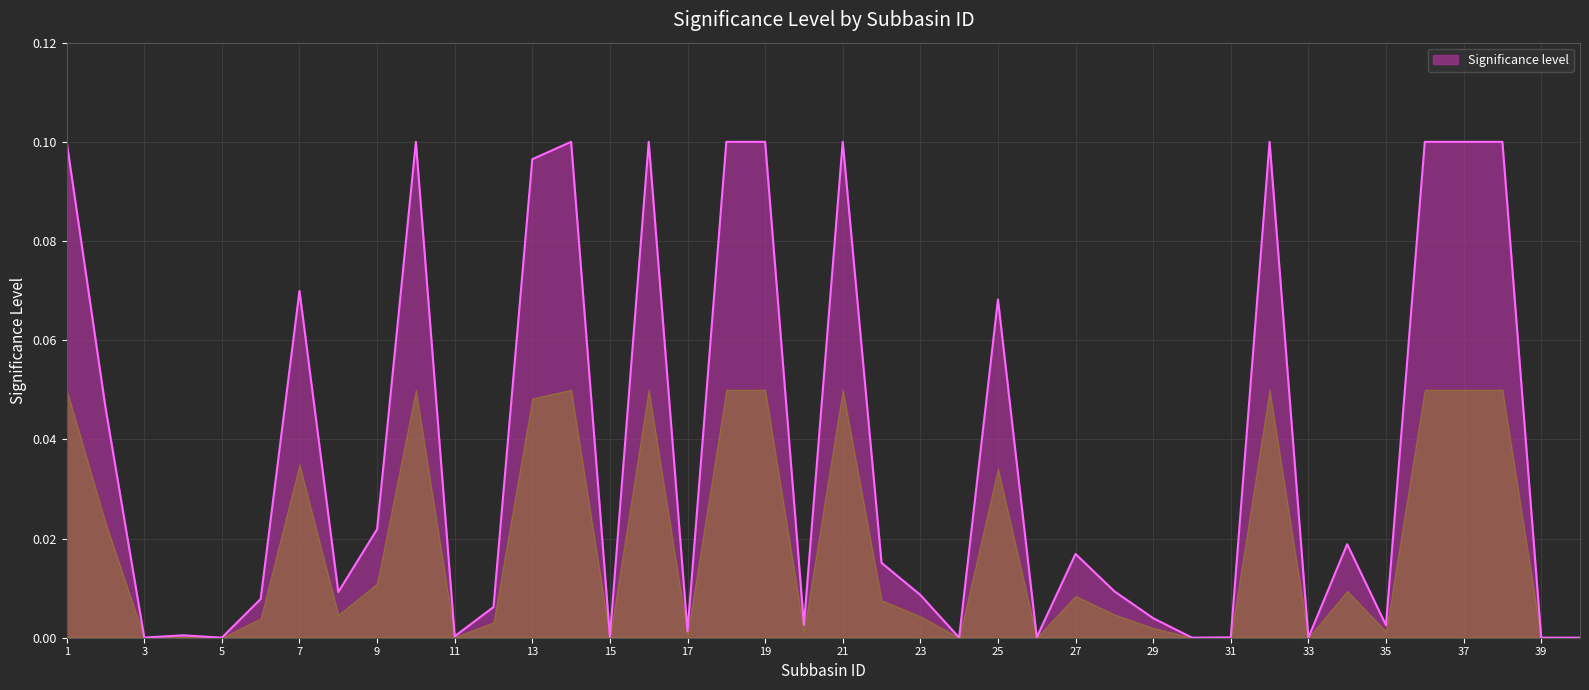

Does the chart have visible grid lines?

Yes